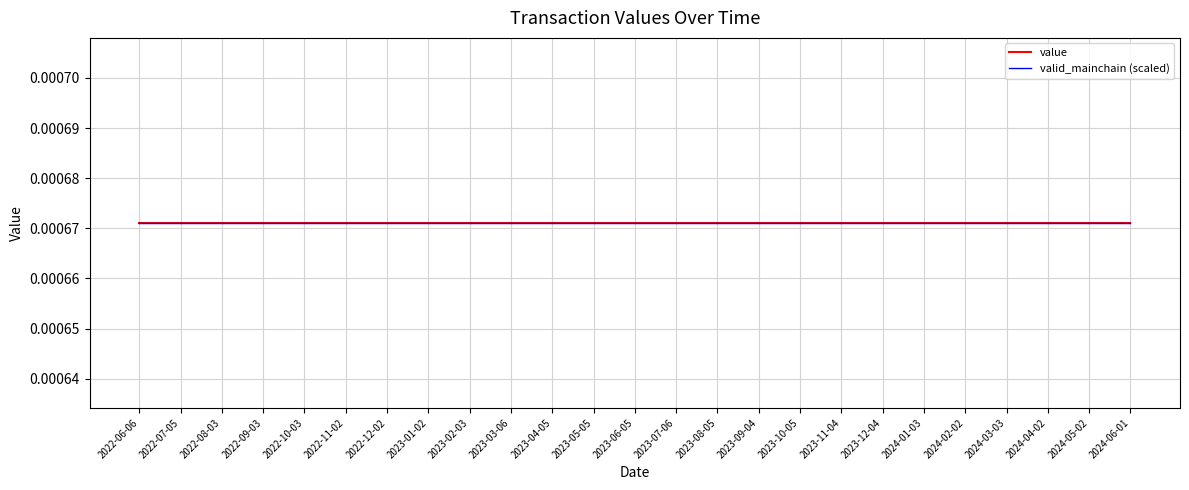

What is the sum of all valid_mainchain values?

25.0